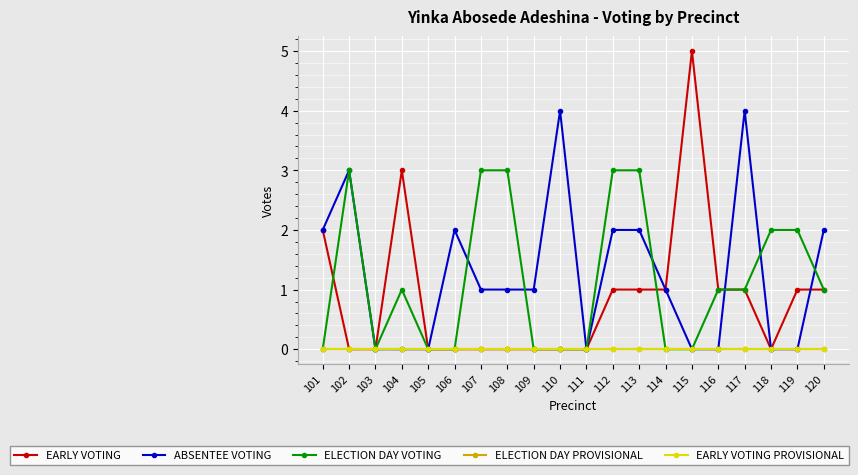

Reading left to right, what are all the values shown in this chart?

EARLY VOTING: 2	0	0	3	0	0	0	0	0	0	0	1	1	1	5	1	1	0	1	1
ABSENTEE VOTING: 2	3	0	0	0	2	1	1	1	4	0	2	2	1	0	0	4	0	0	2
ELECTION DAY VOTING: 0	3	0	1	0	0	3	3	0	0	0	3	3	0	0	1	1	2	2	1
ELECTION DAY PROVISIONAL: 0	0	0	0	0	0	0	0	0	0	0	0	0	0	0	0	0	0	0	0
EARLY VOTING PROVISIONAL: 0	0	0	0	0	0	0	0	0	0	0	0	0	0	0	0	0	0	0	0